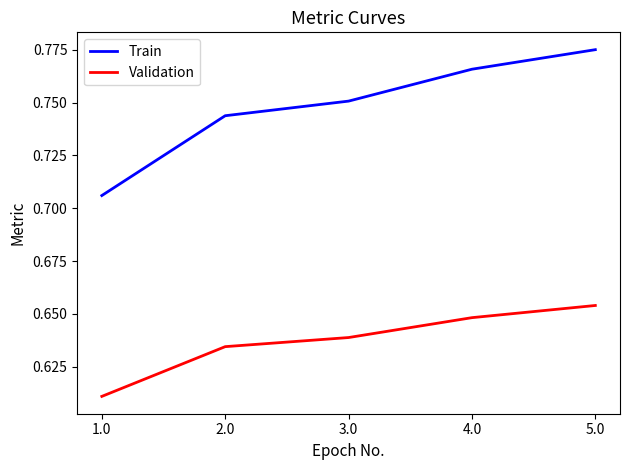

True or false: Validation and Train intersect in this chart.

False